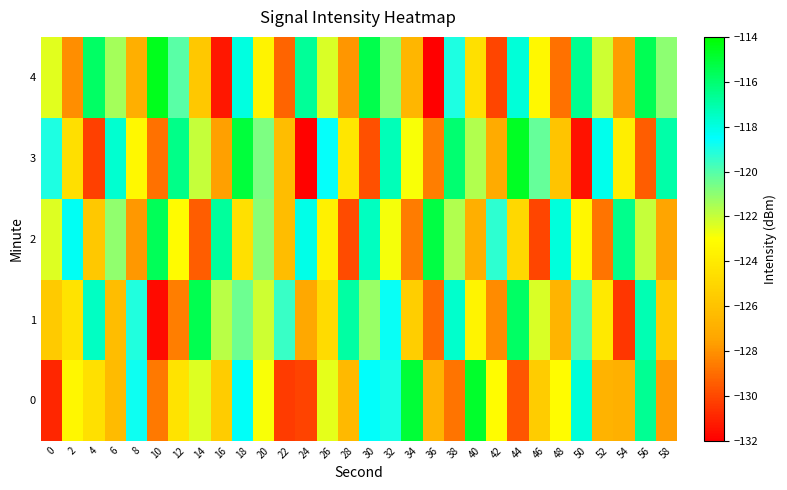

Rank the series at 54 from lowest to highest value.

1, 4, 0, 3, 2